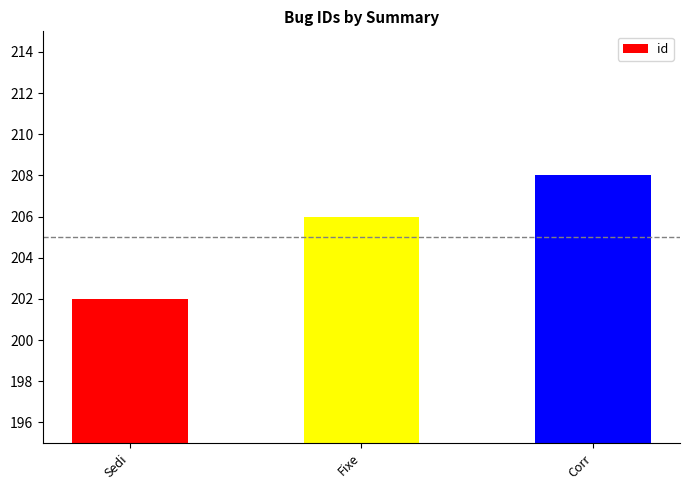

True or false: the data shows 202 at Sedi.

True